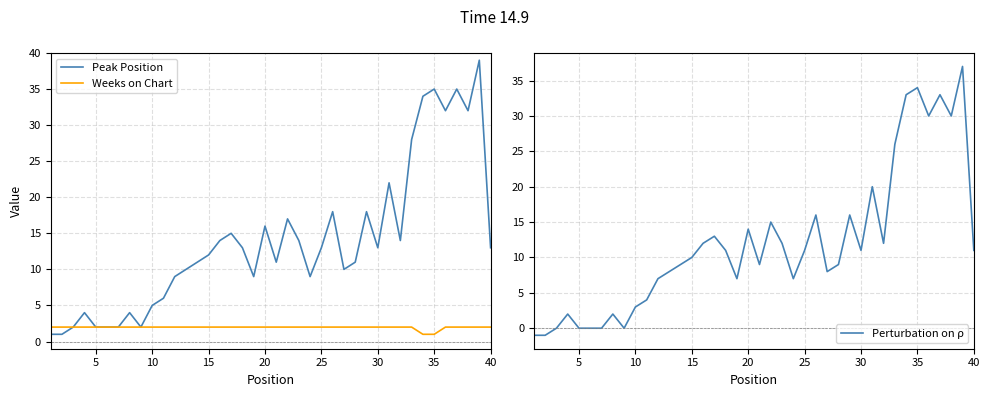

Is it true that Weeks on Chart equals 2 at 15?

True